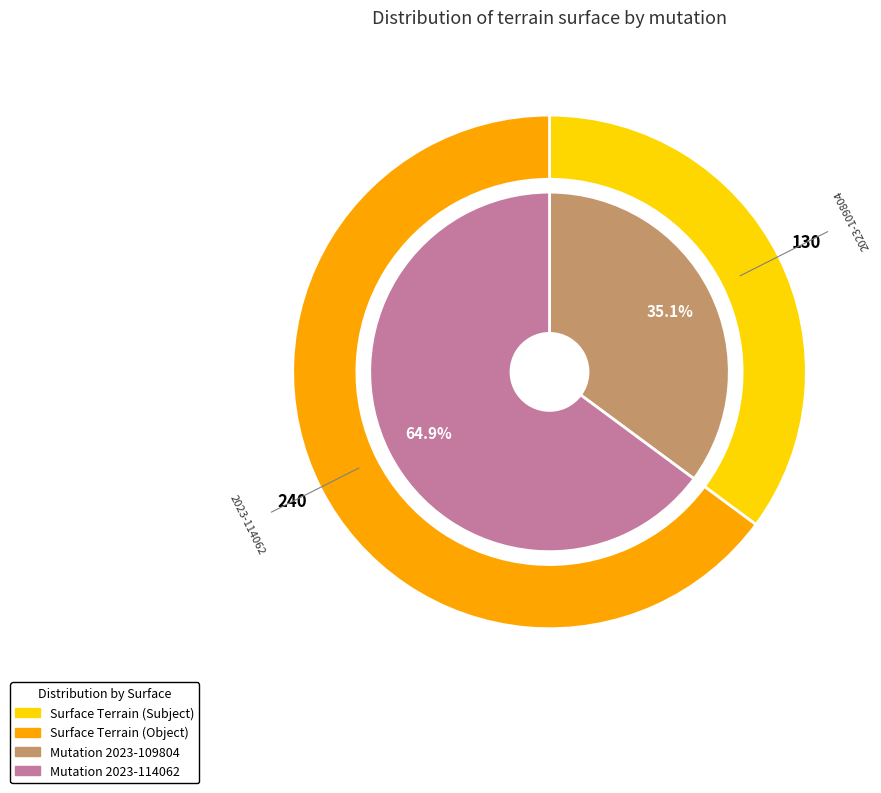

Between 2023-114062 and 2023-109804, which is larger?

2023-114062